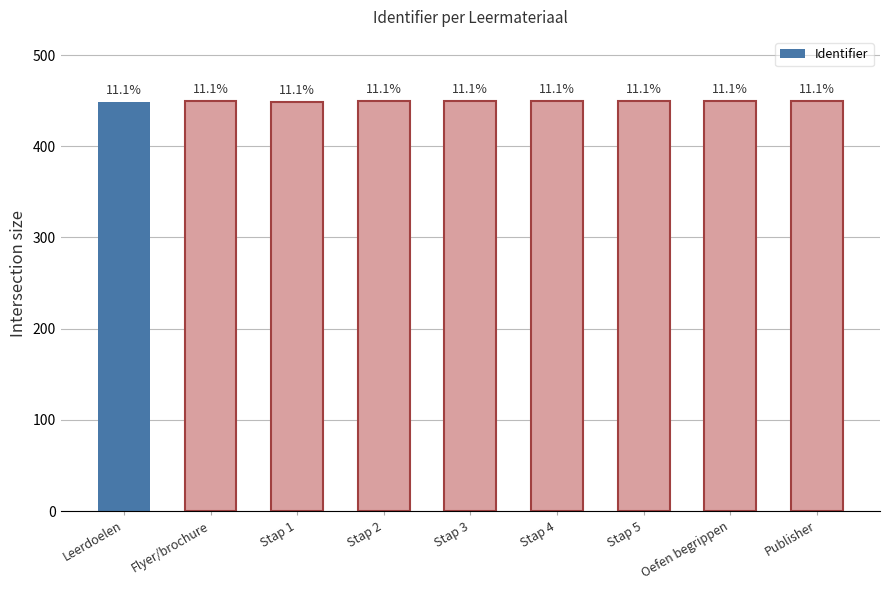

What is the smallest value displayed?

448.9